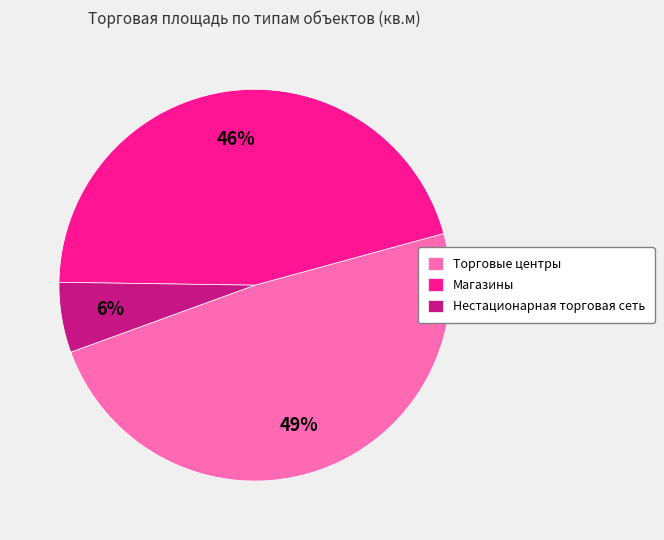

Which category has the smallest portion of the pie?

Нестационарная торговая сеть